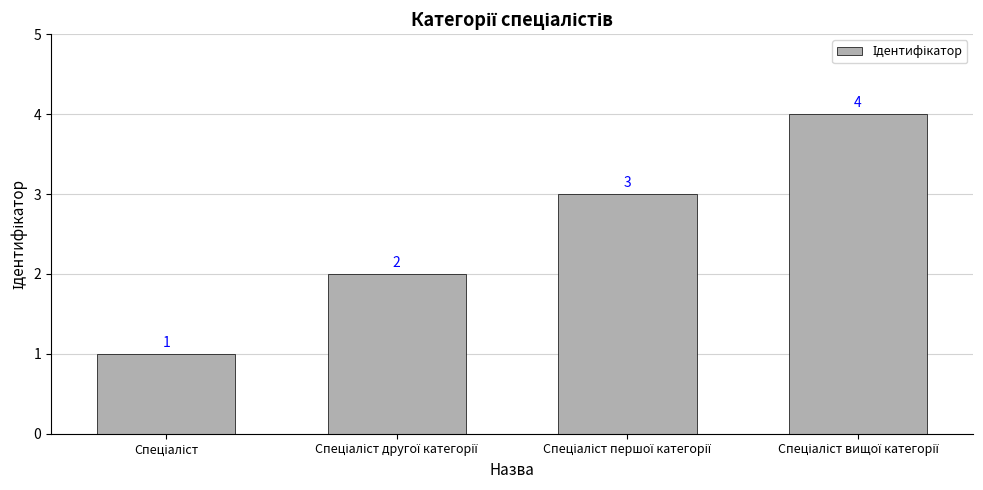

What is the minimum value shown in the chart?

1